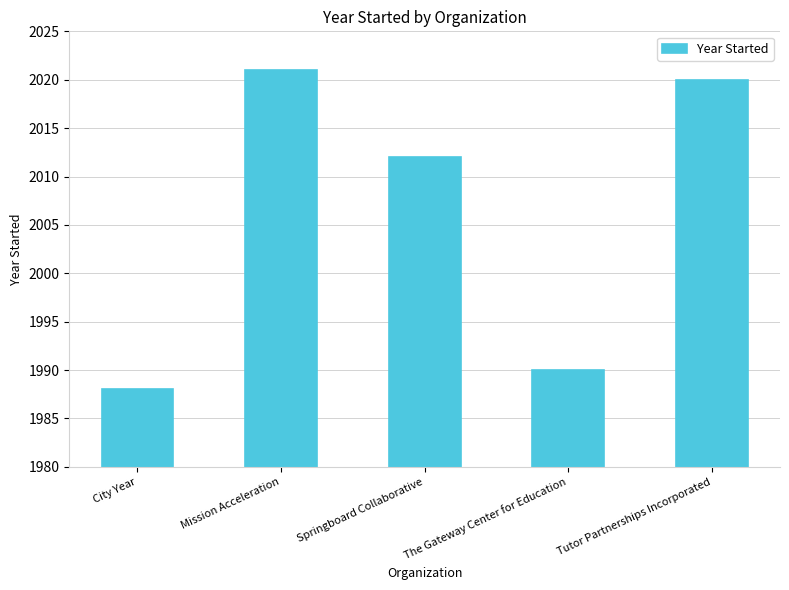

Which category has the highest value across all series?

Mission Acceleration